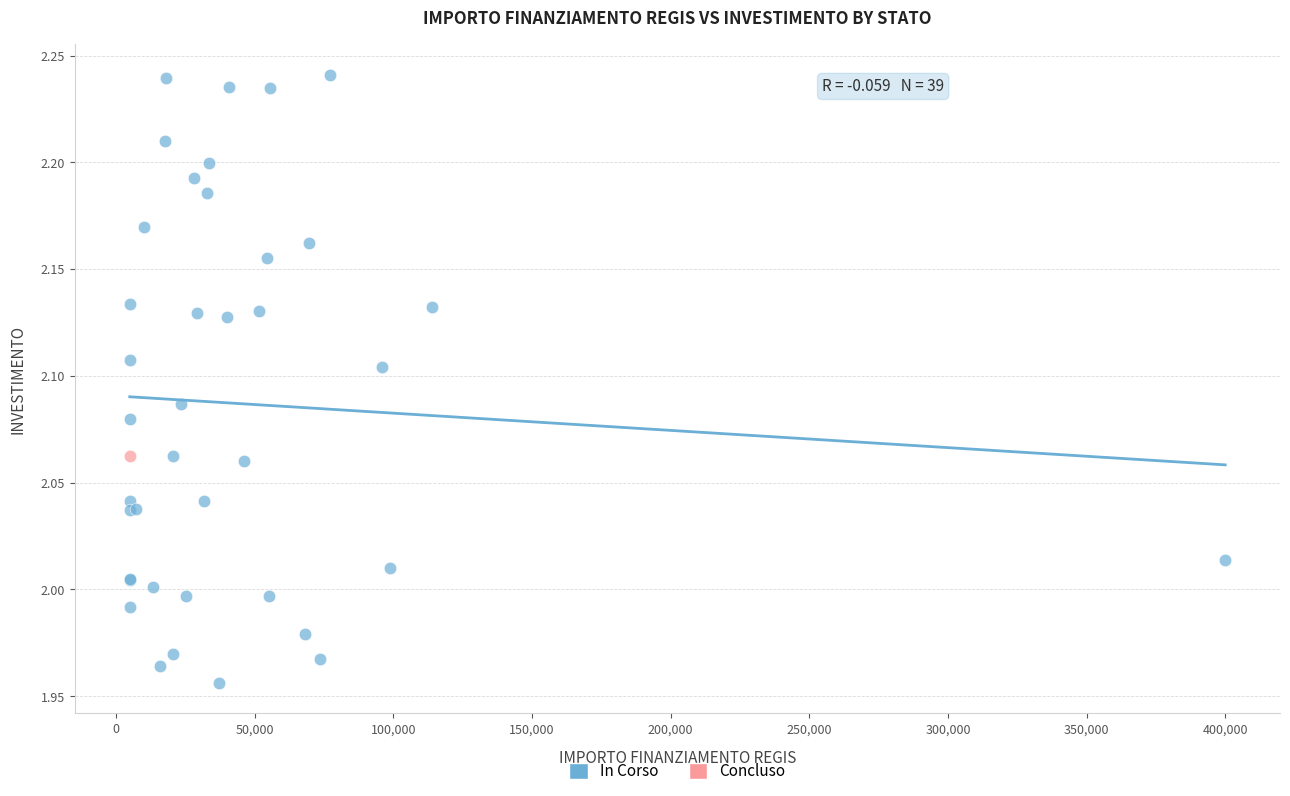

What are all the series names shown in the legend?

In Corso, Concluso